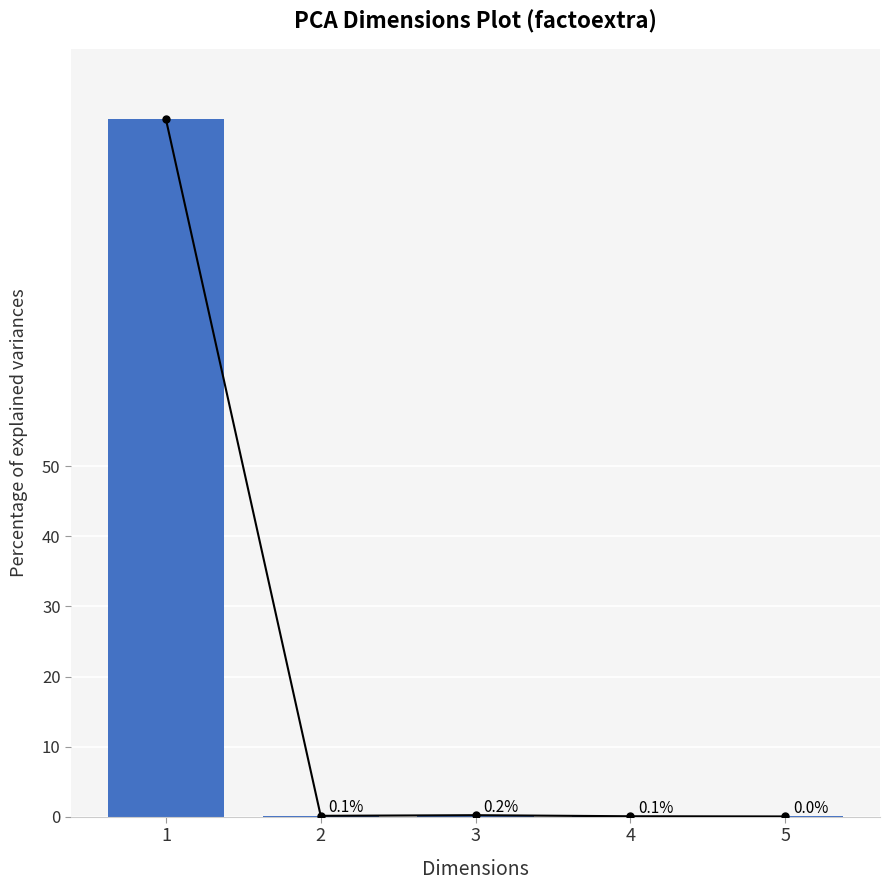

Reading left to right, extract all data points from this chart.

1=99.6	2=0.1	3=0.2	4=0.1	5=0.0